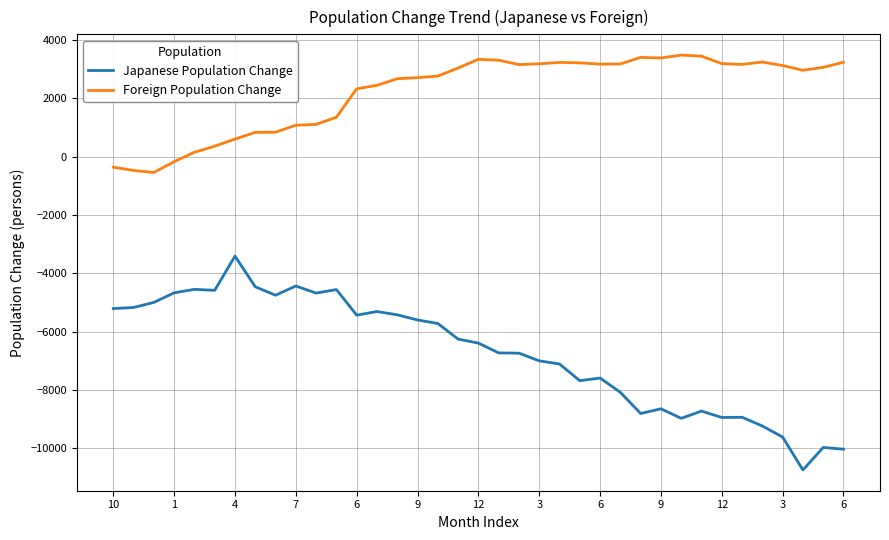

What is the sum of all Foreign Population Change values?

81947